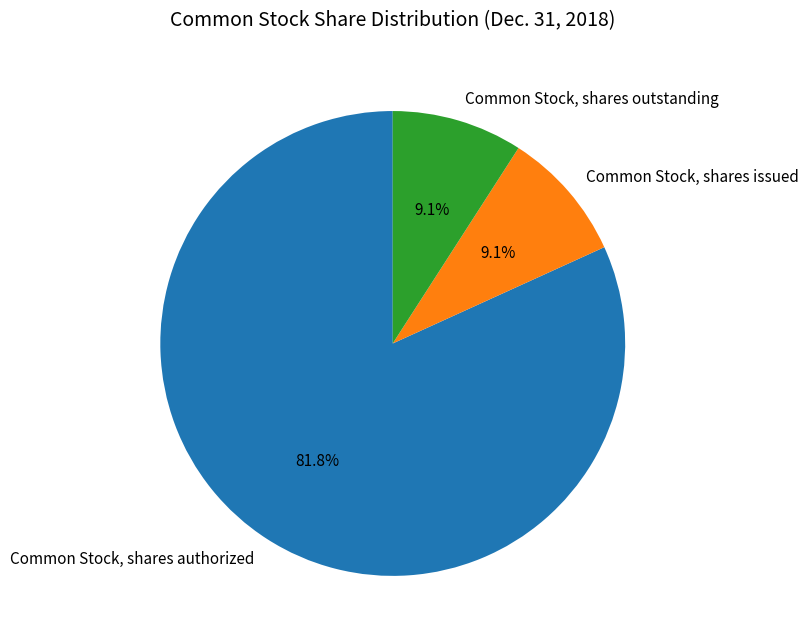

To the nearest percent, what is the difference between the Common Stock, shares outstanding and Common Stock, shares authorized slice percentages?

73%